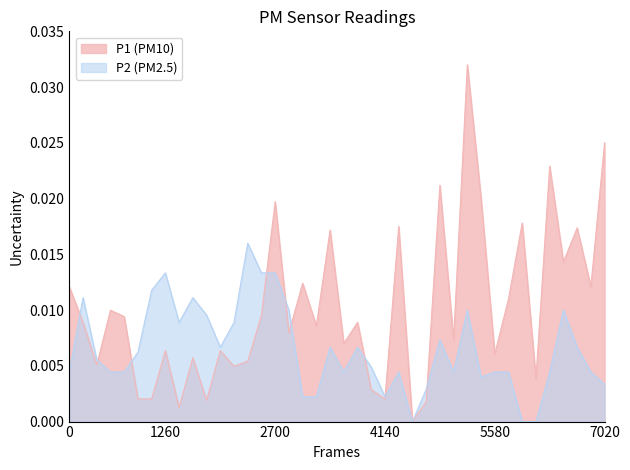

Is it true that P1 equals 0.0 at 00:32?

False